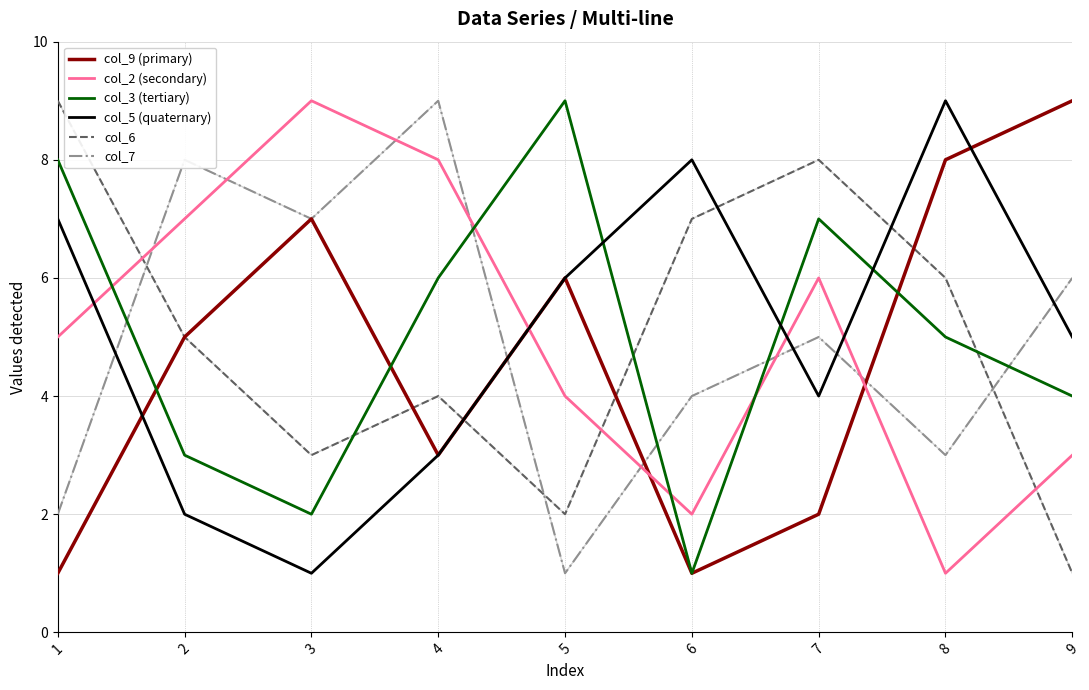

Rank the categories by col_6 value from highest to lowest.

1, 7, 6, 8, 2, 4, 3, 5, 9